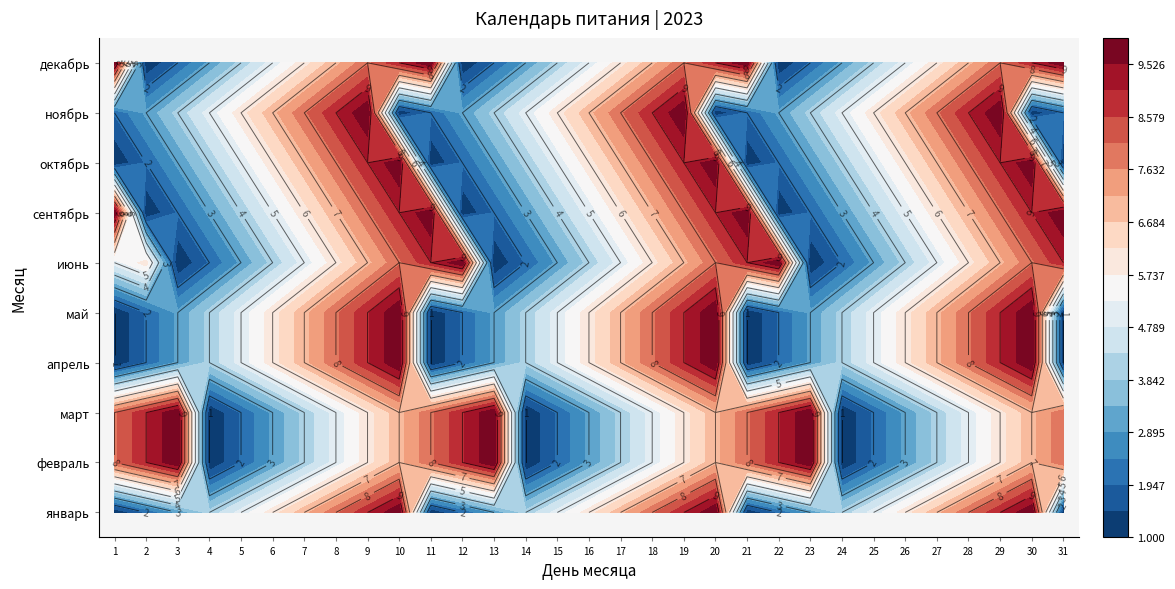

Rank the series at 5 from lowest to highest value.

февраль, март, июнь, сентябрь, декабрь, январь, апрель, май, октябрь, ноябрь